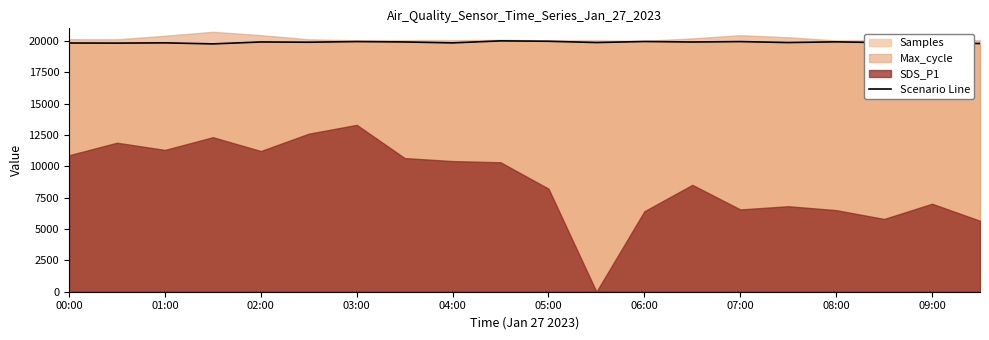

What is the highest value of the Scenario Line series?

20000.0